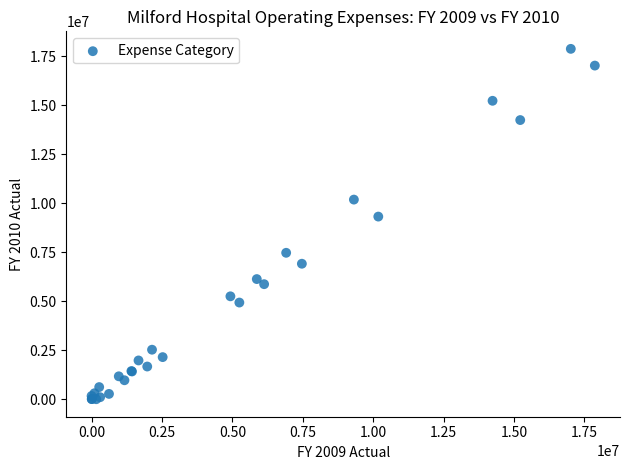

What Y value in the scatter plot is closest to 8936950?

9316434